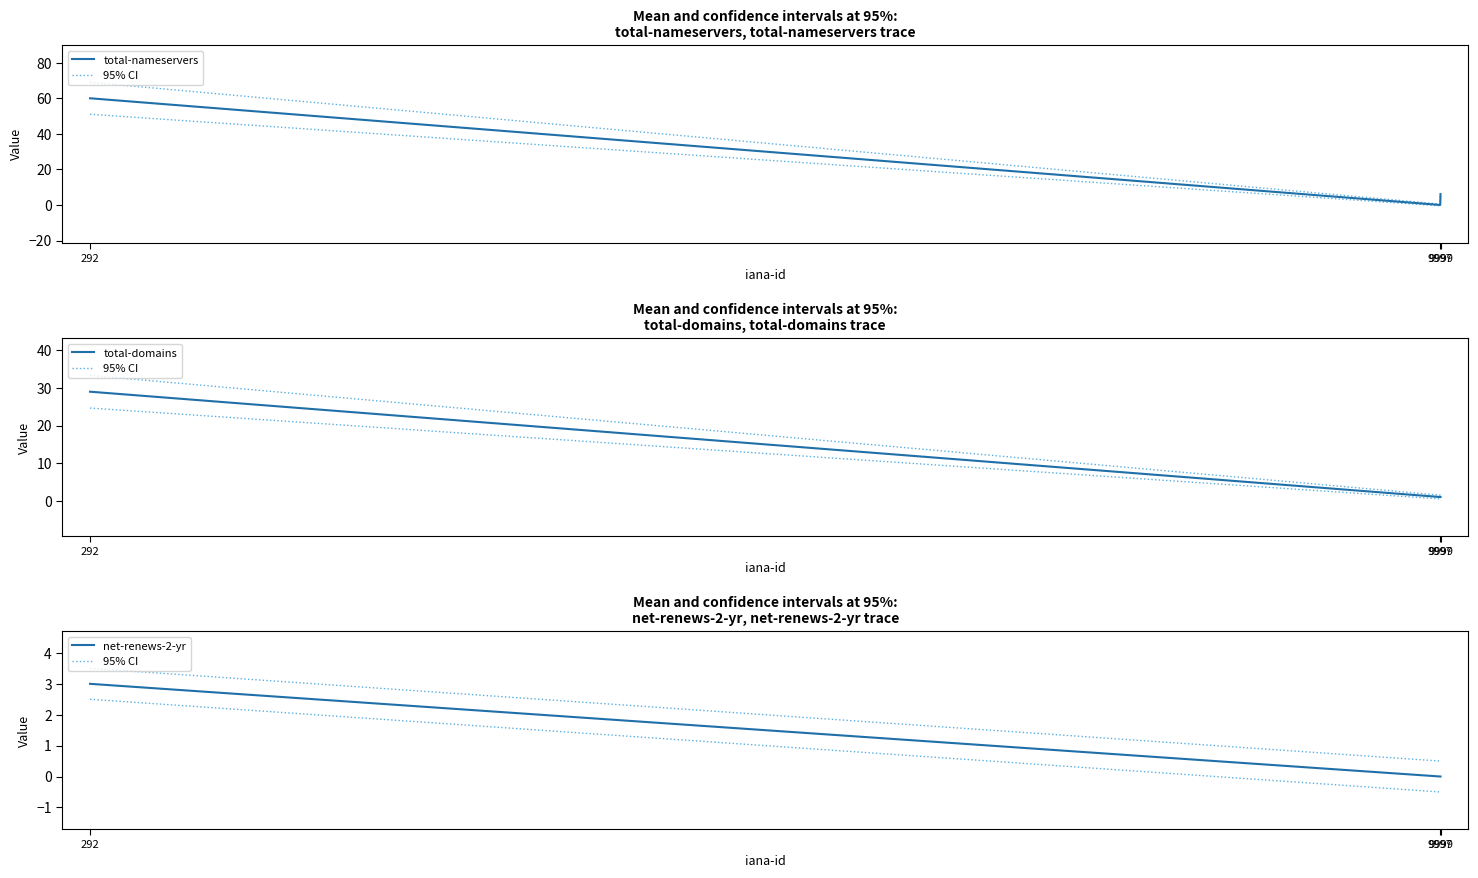

The value of total-domains at 9997 is 1. True or false?

True